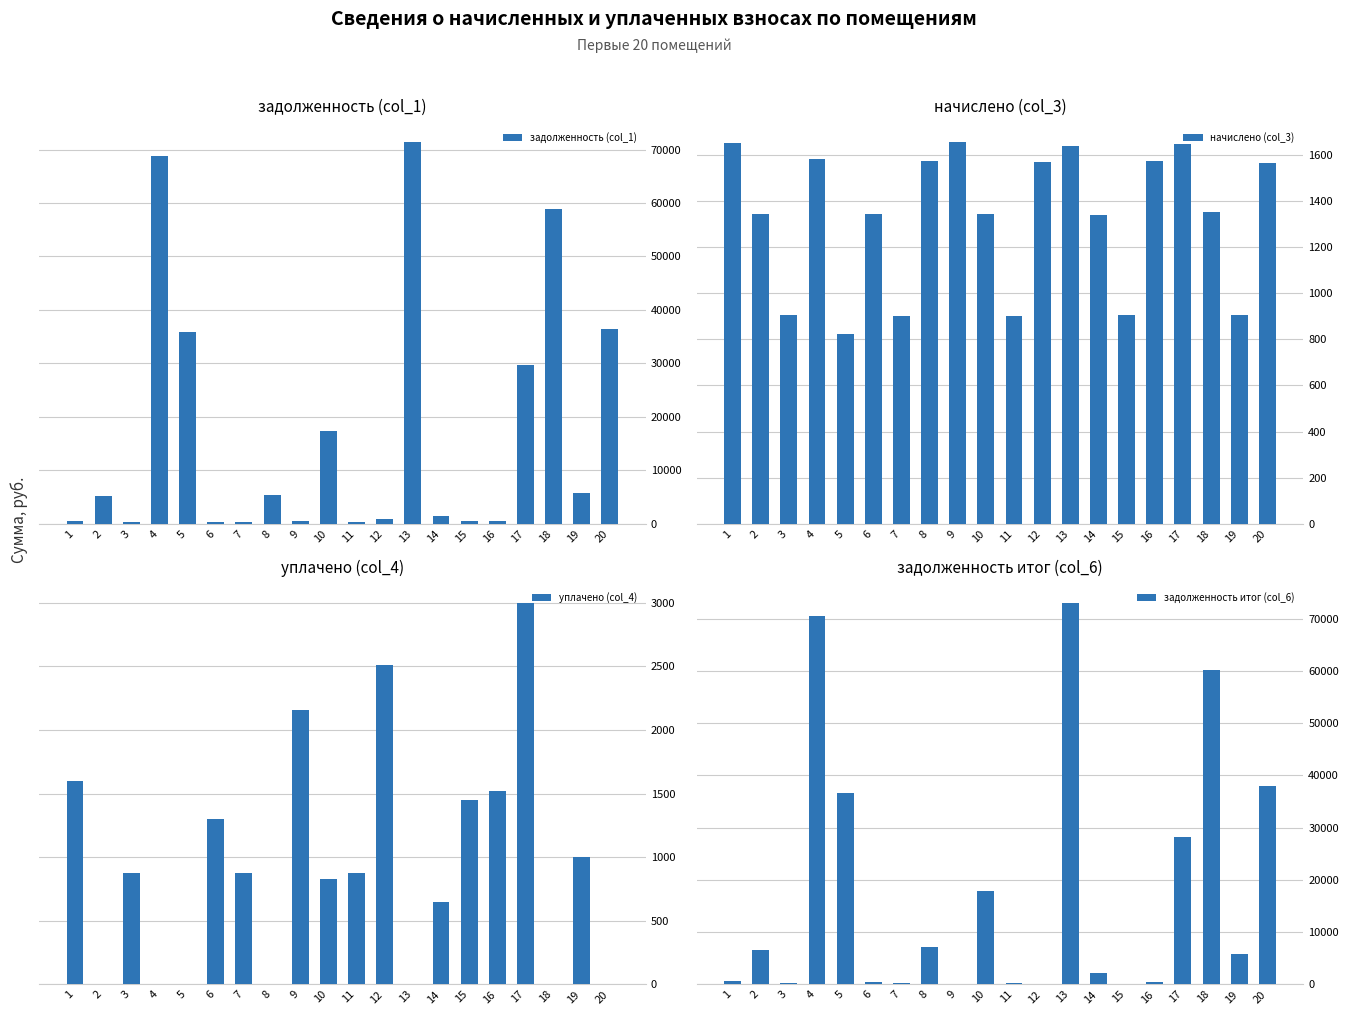

Between 3 and 16, which series saw the biggest shift?

начислено (col_3)